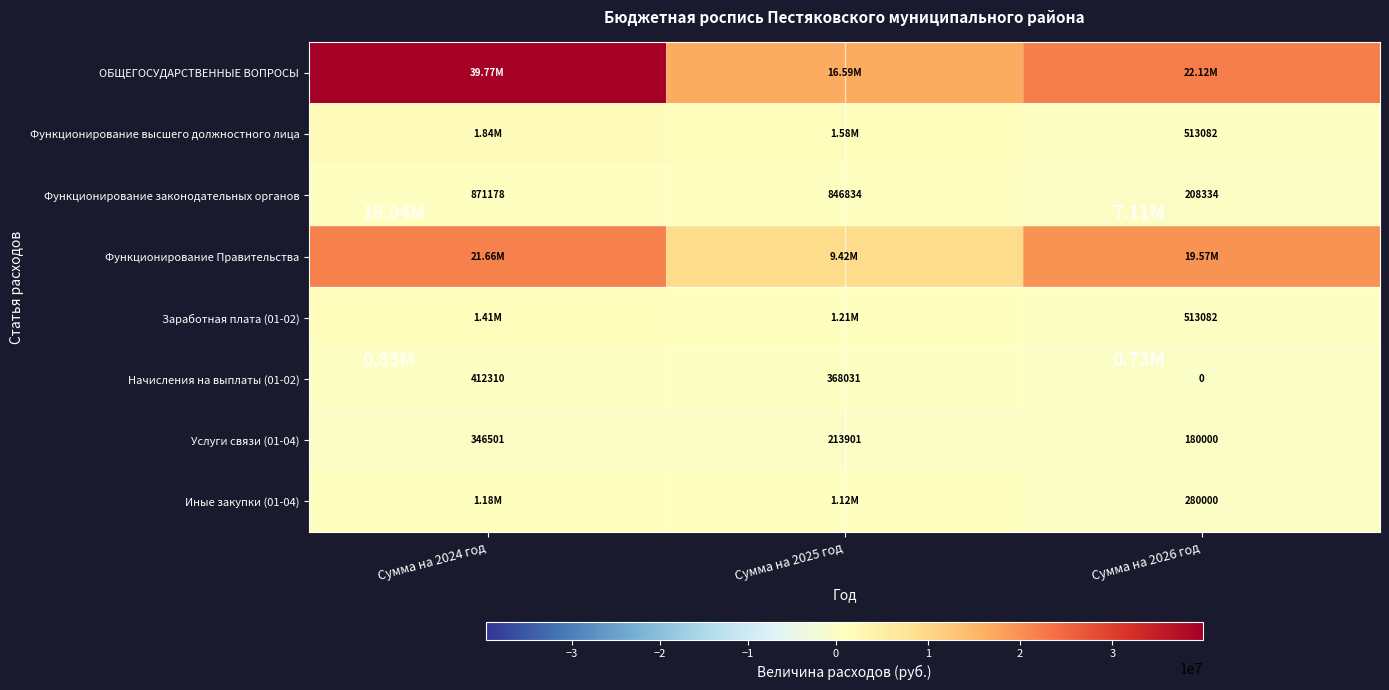

What is the sum of the ОБЩЕГОСУДАРСТВЕННЫЕ ВОПРОСЫ values at Сумма на 2024 год and Сумма на 2026 год?

61885819.1